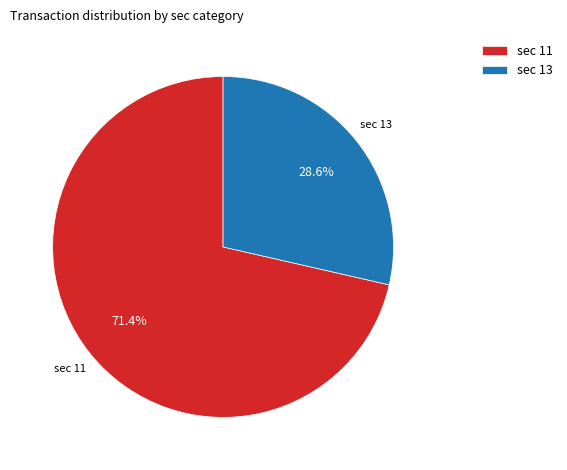

What is the ratio of the value at sec 13 to the value at sec 11?

0.4